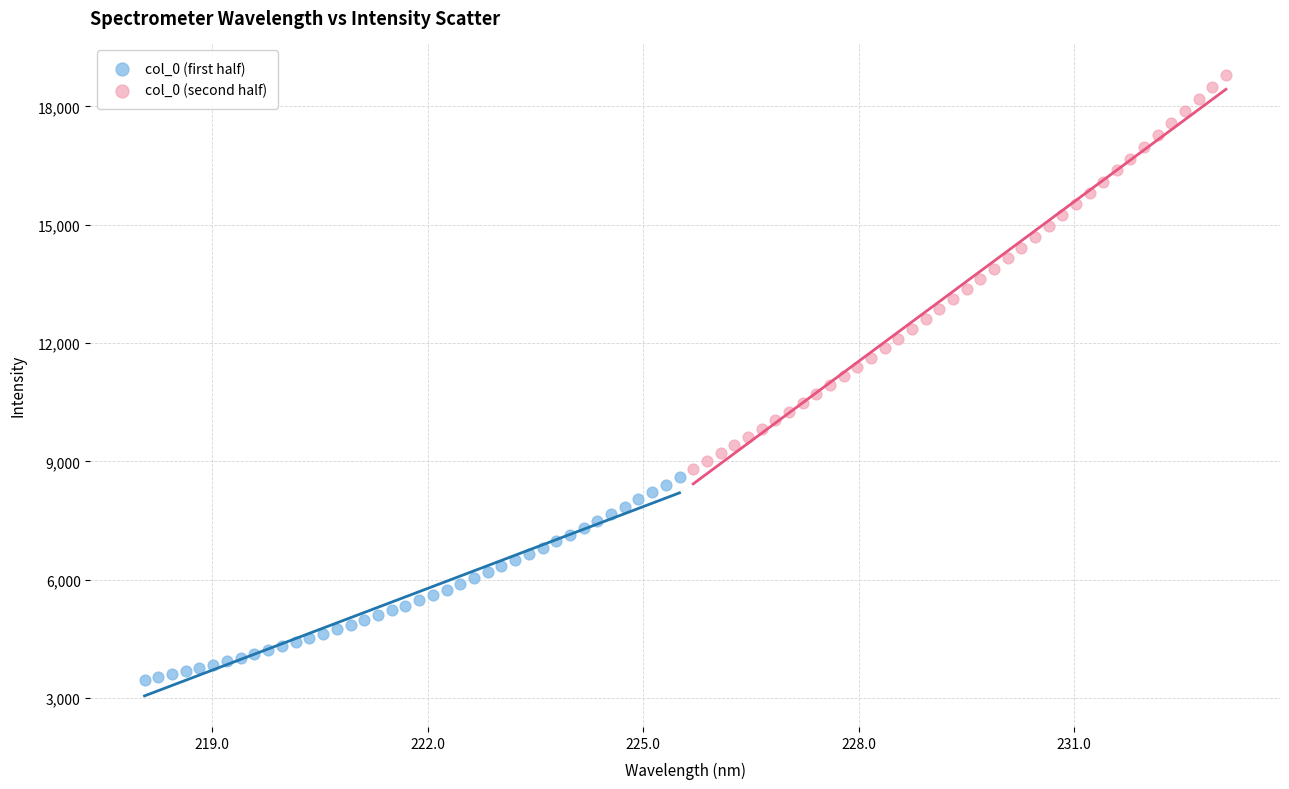

Which series reaches the maximum Y coordinate?

col_0 (second half)